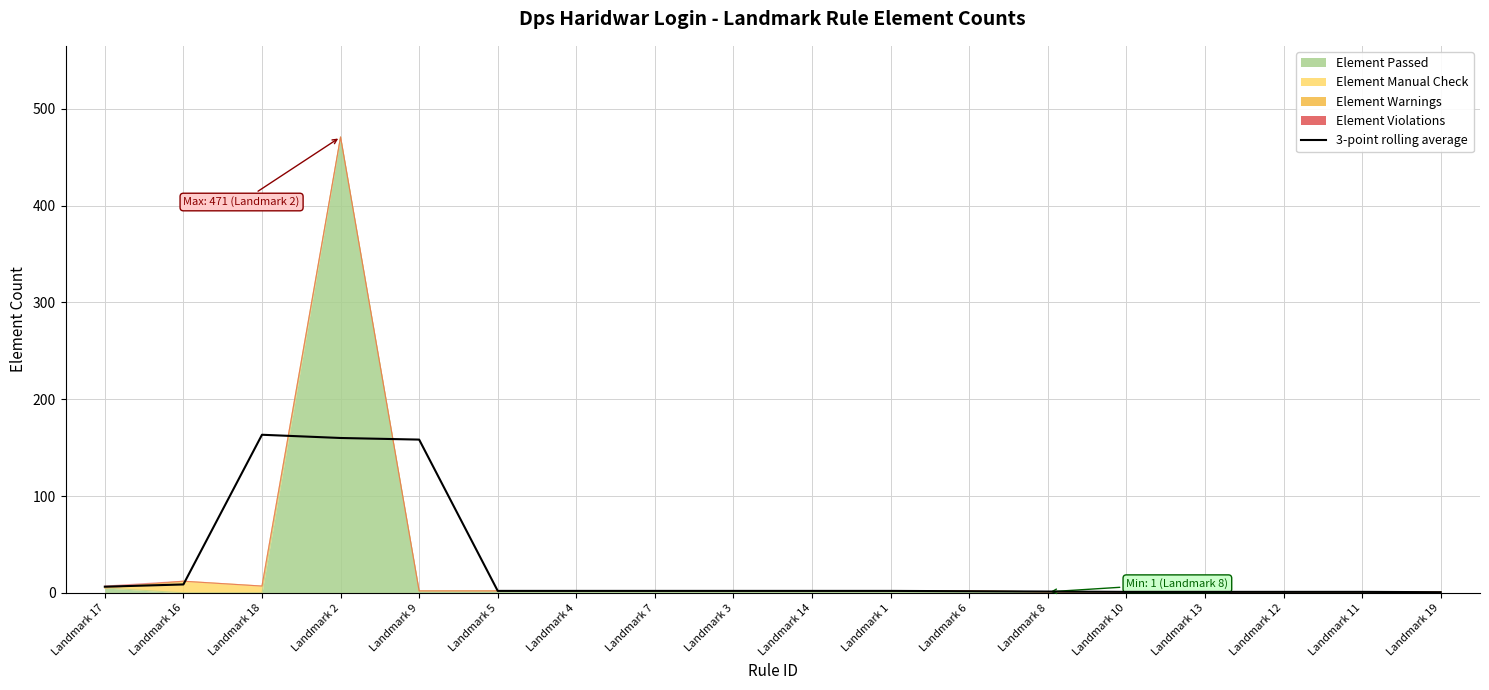

Reading left to right, extract all data points from this chart.

Landmark 17=6.3	Landmark 16=8.7	Landmark 18=163.3	Landmark 2=160.0	Landmark 9=158.3	Landmark 5=2.0	Landmark 4=2.0	Landmark 7=2.0	Landmark 3=2.0	Landmark 14=2.0	Landmark 1=2.0	Landmark 6=1.7	Landmark 8=1.3	Landmark 10=1.0	Landmark 13=1.0	Landmark 12=1.0	Landmark 11=1.0	Landmark 19=0.7